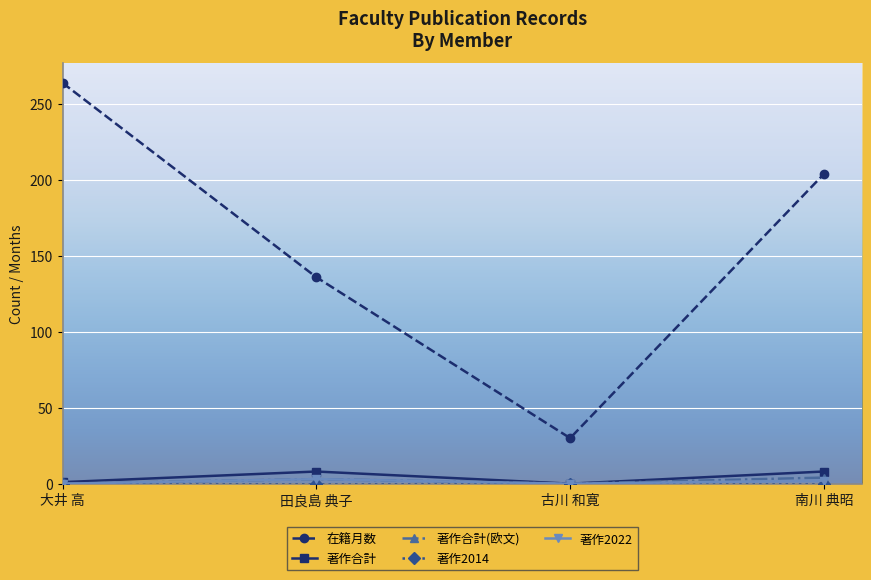

True or false: 在籍月数 has a value of 49 at 古川 和寛.

False